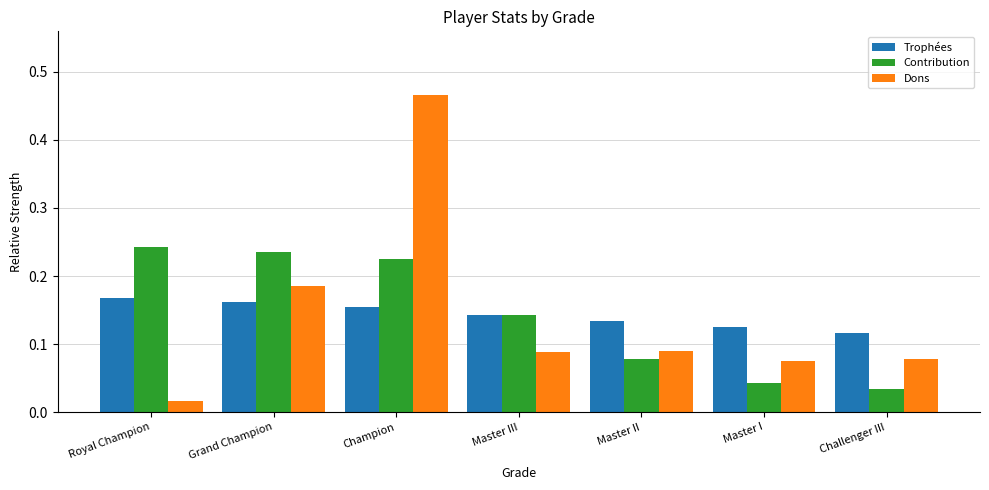

Where is Contribution nearest to the value 0?

Challenger III